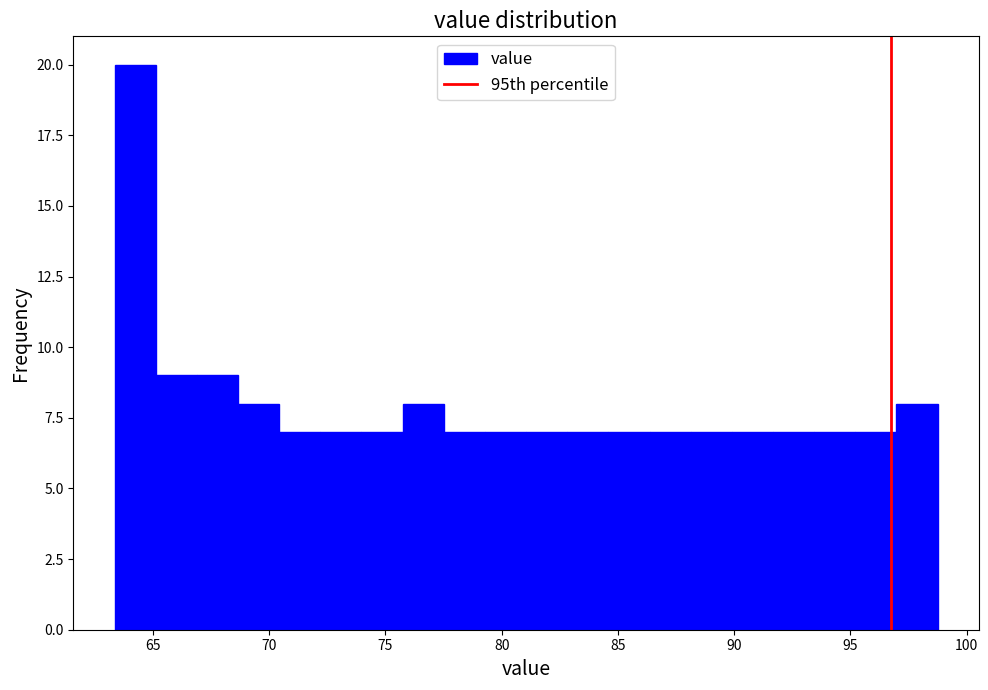

Read against the x-axis, roughly where is the centre of the tallest bar?

64.0